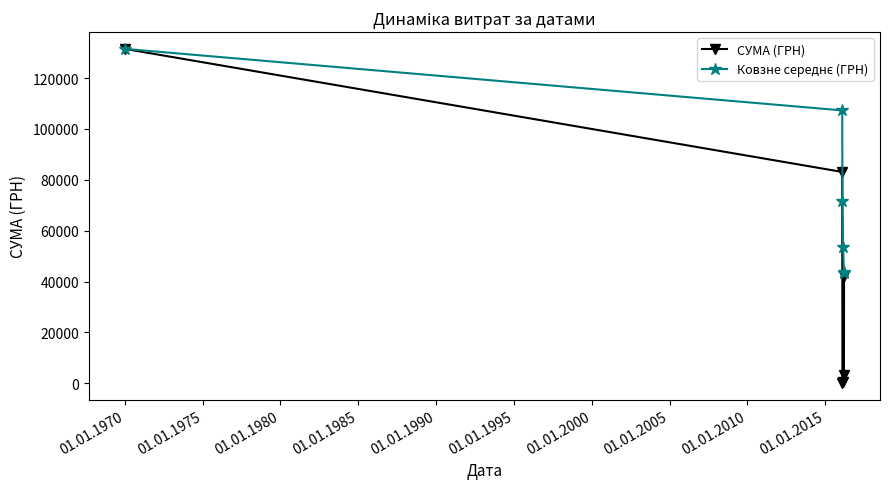

At how many categories does at least one series exceed 39332?

6